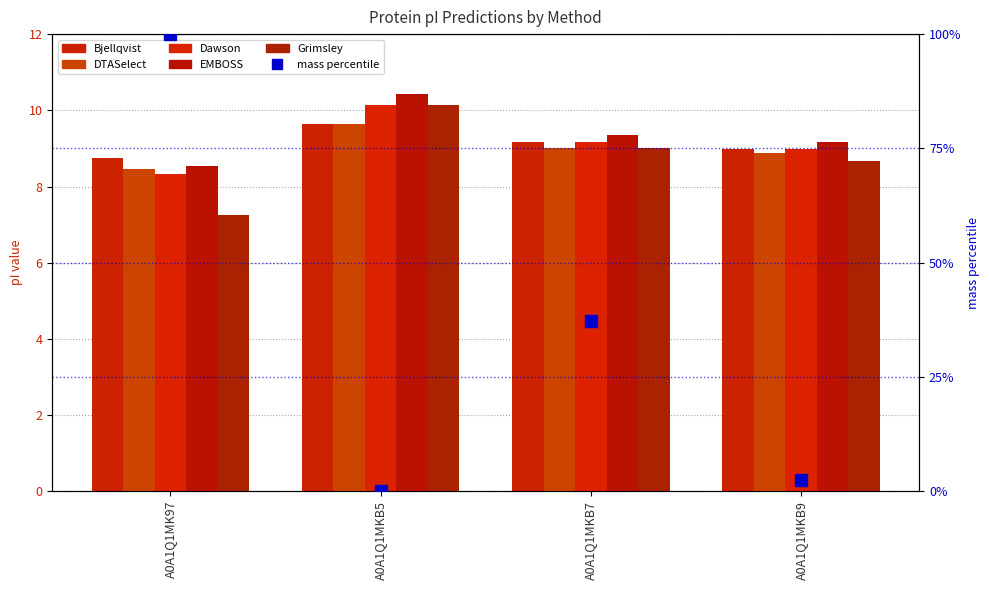

Count the number of categories in the chart.

4